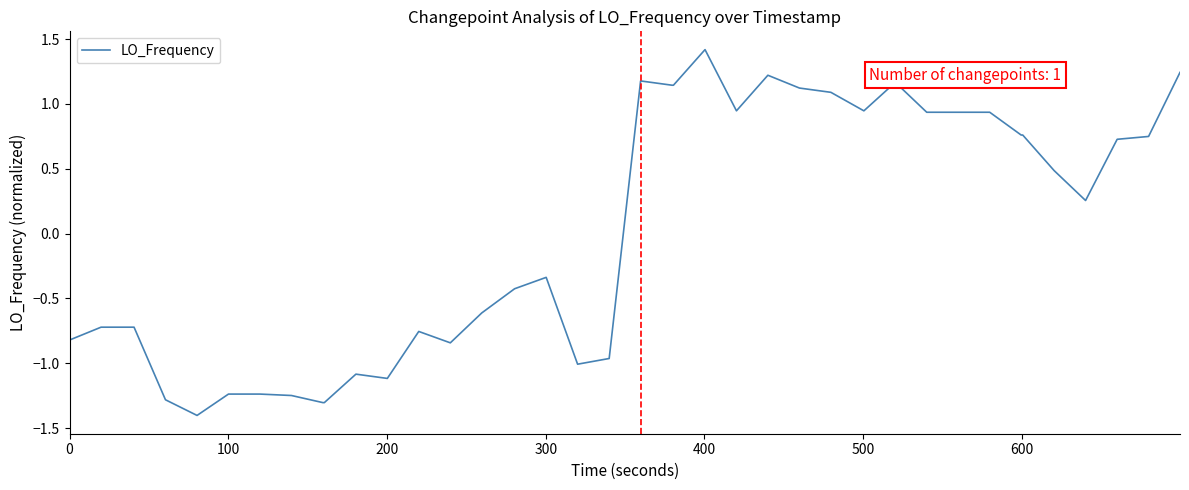

What is the minimum value shown in the chart?

-1.4